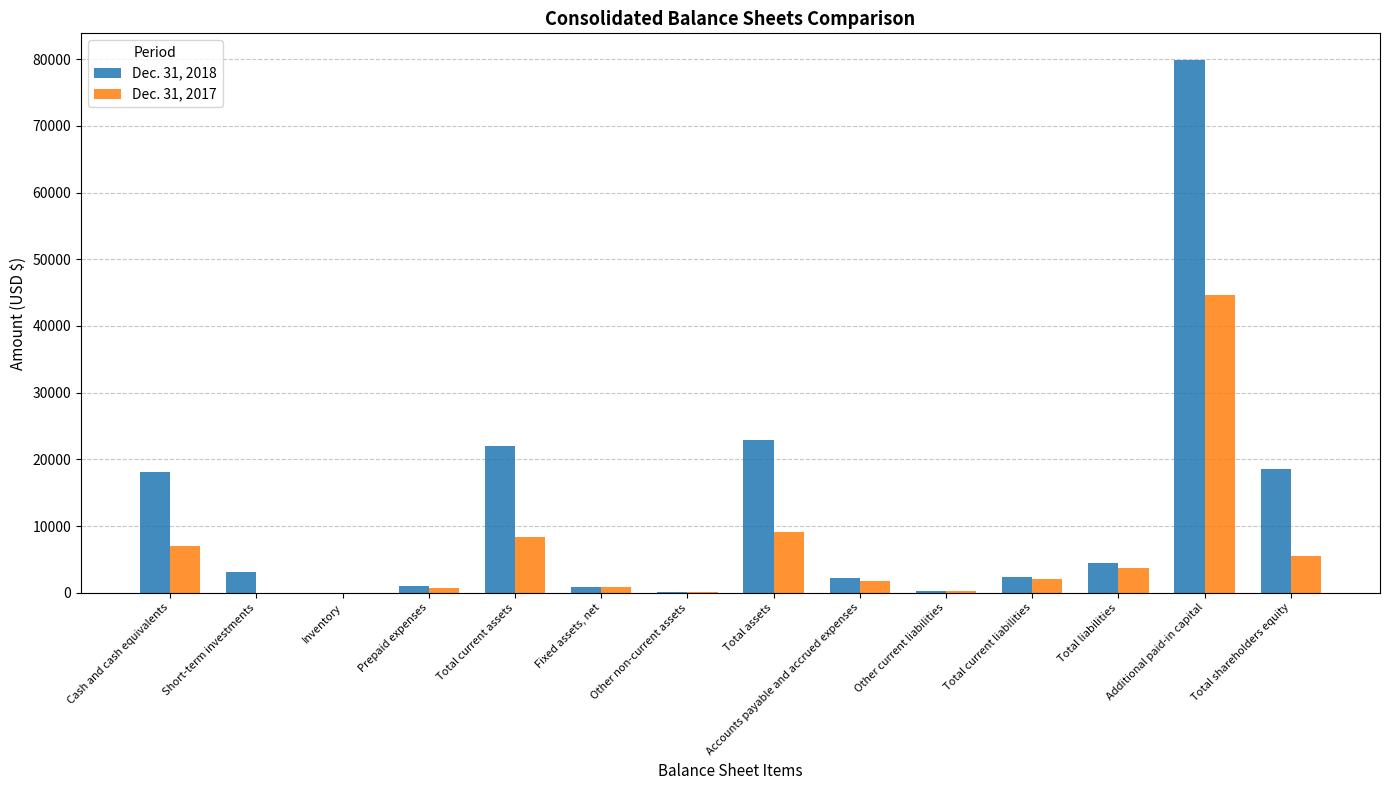

At which category is the sum across all series the highest?

Additional paid-in capital